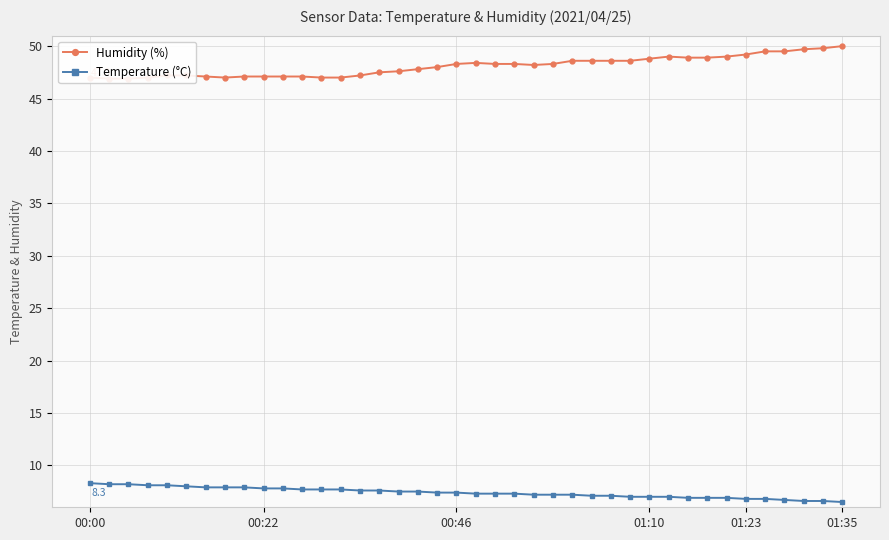

What is the total value across all series at 30?

56.0